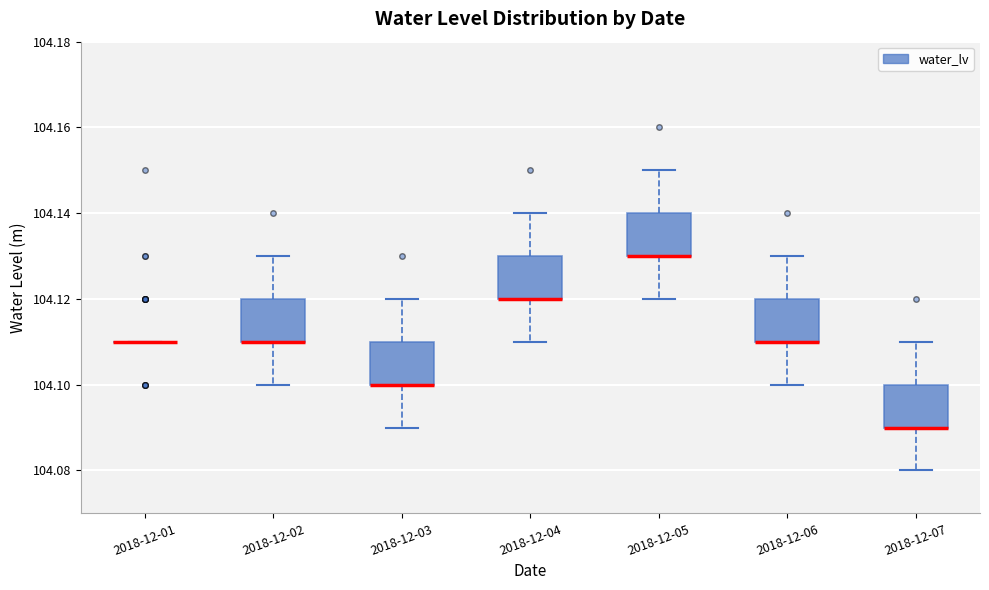

Reading left to right, read every box against the y-axis: the position of its median line, the range the box covers, and the ends of its whiskers. The values are not printed on the chart, so give them approximately, as read against the axis.

2018-12-01: box collapsed to a line at 104.11, whiskers 104.11 to 104.11
2018-12-02: median 104.11 (drawn on the box's lower edge), box 104.11 to 104.12, whiskers 104.10 to 104.13
2018-12-03: median 104.10 (drawn on the box's lower edge), box 104.10 to 104.11, whiskers 104.09 to 104.12
2018-12-04: median 104.12 (drawn on the box's lower edge), box 104.12 to 104.13, whiskers 104.11 to 104.14
2018-12-05: median 104.13 (drawn on the box's lower edge), box 104.13 to 104.14, whiskers 104.12 to 104.15
2018-12-06: median 104.11 (drawn on the box's lower edge), box 104.11 to 104.12, whiskers 104.10 to 104.13
2018-12-07: median 104.09 (drawn on the box's lower edge), box 104.09 to 104.10, whiskers 104.08 to 104.11